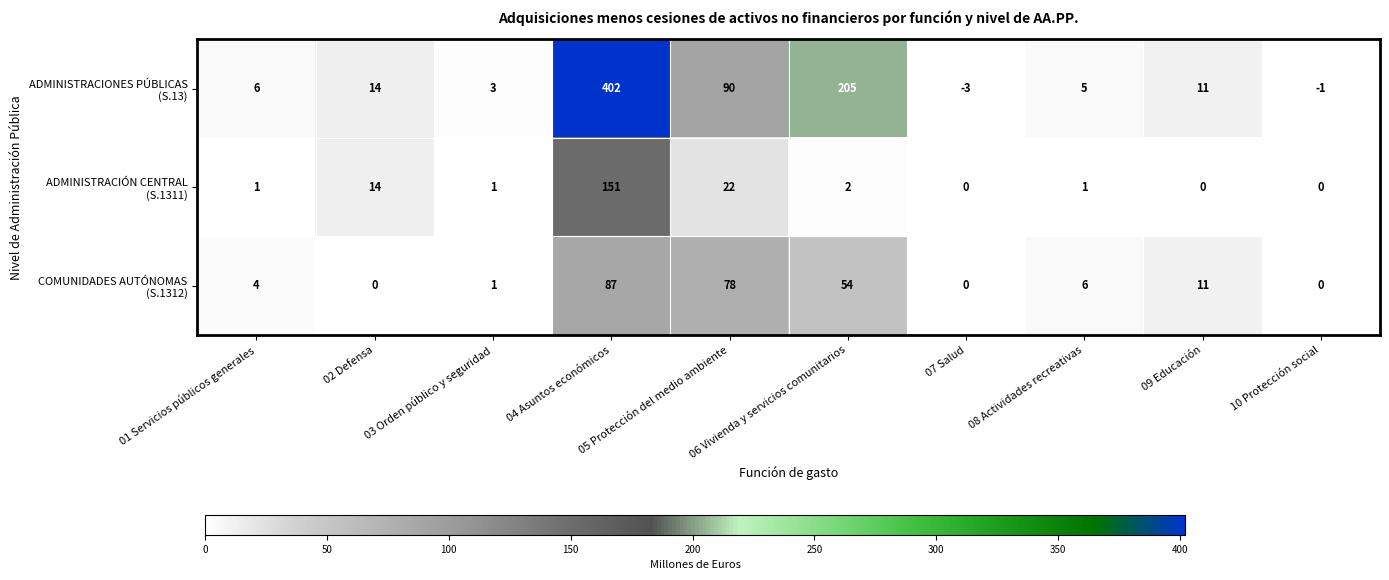

Which category has the lowest value across all series?

07 Salud